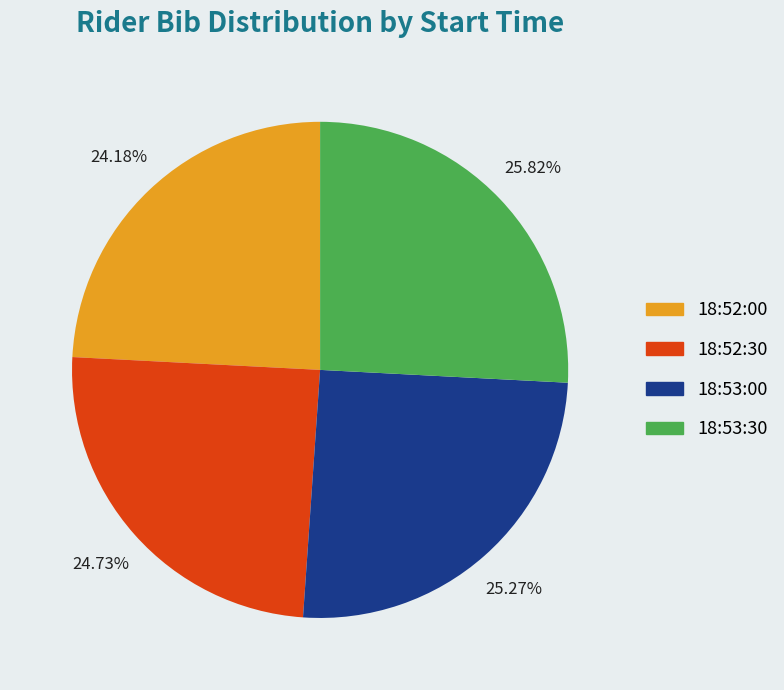

Which has a higher value, 18:52:00 or 18:52:30?

18:52:30